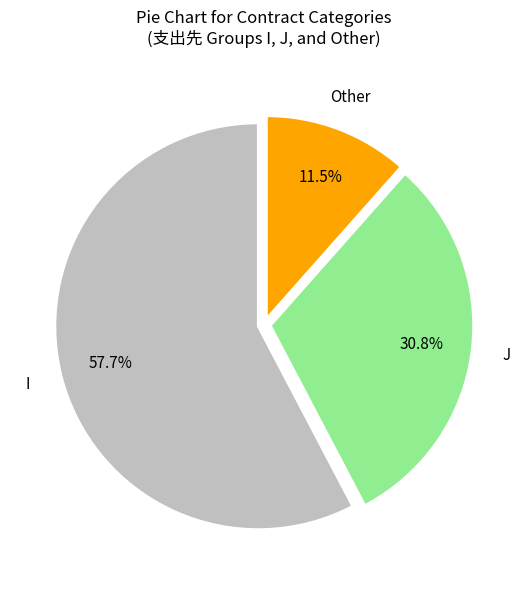

How many segments does this pie chart have?

3